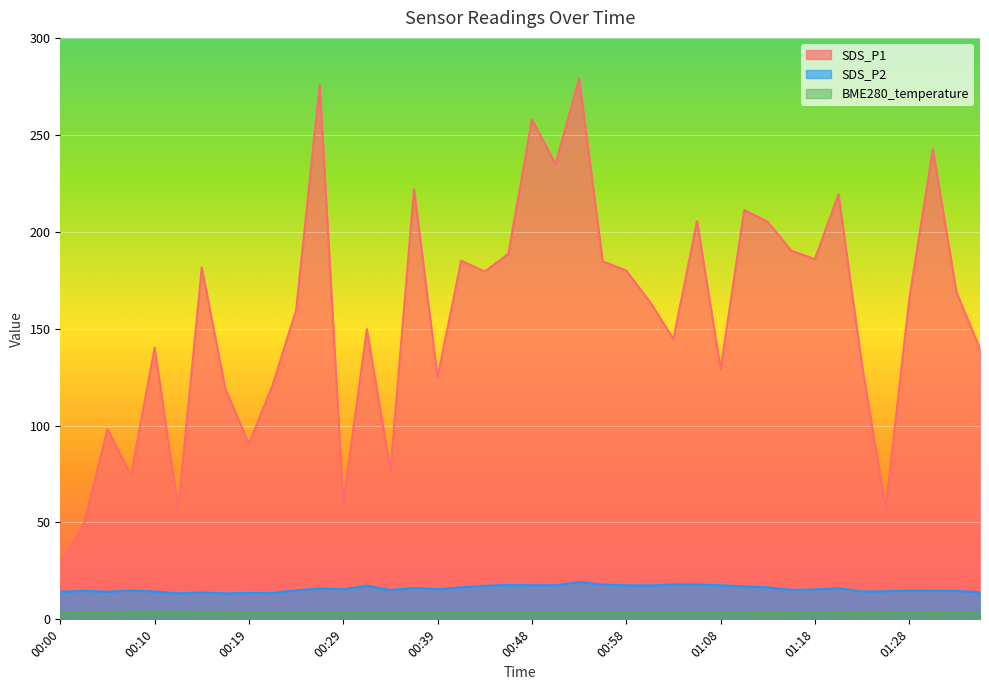

What are all the series names shown in the legend?

SDS_P1, SDS_P2, BME280_temperature